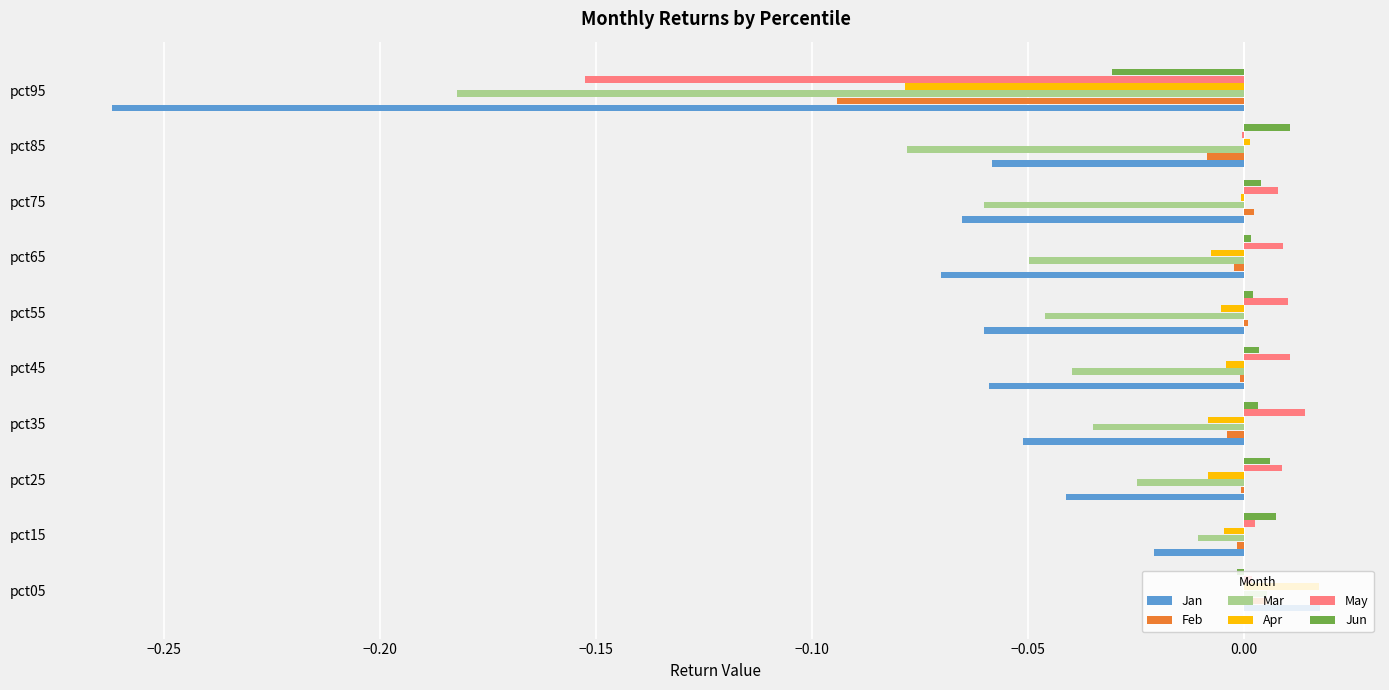

At which category is the sum across all series the highest?

pct05